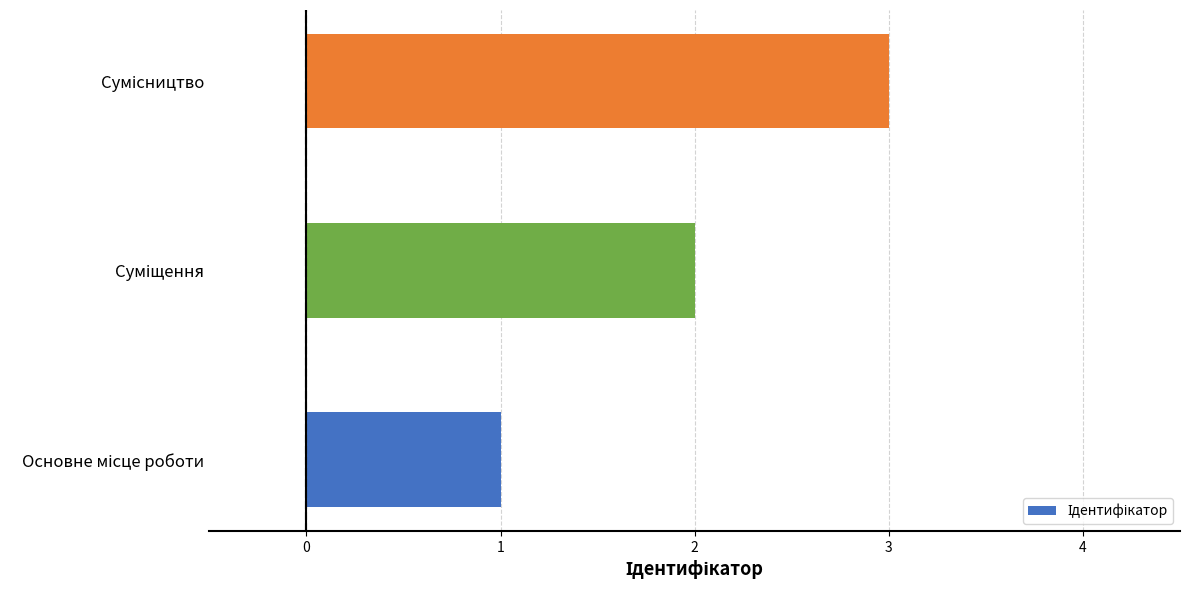

What is the sum of all values?

6